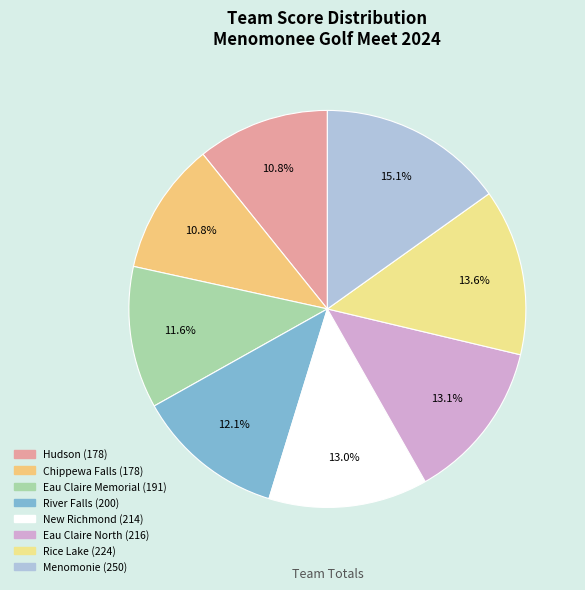

The Rice Lake slice represents 14% of the pie. True or false?

True